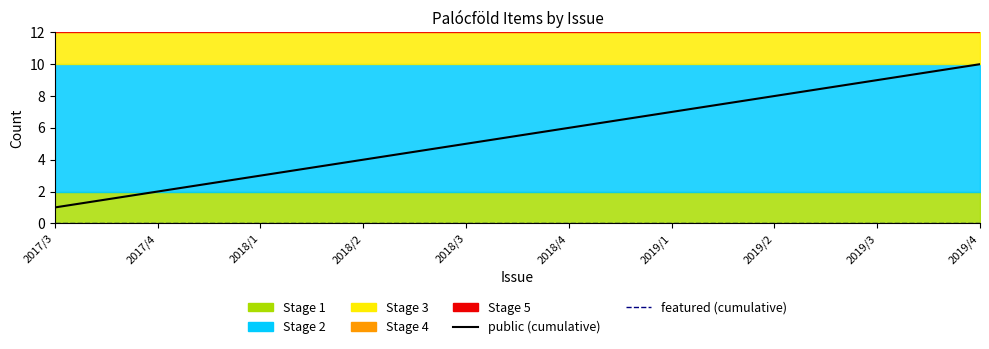

Reading left to right, list all the values displayed in this chart.

public (cumulative): 1	2	3	4	5	6	7	8	9	10
featured (cumulative): 0	0	0	0	0	0	0	0	0	0